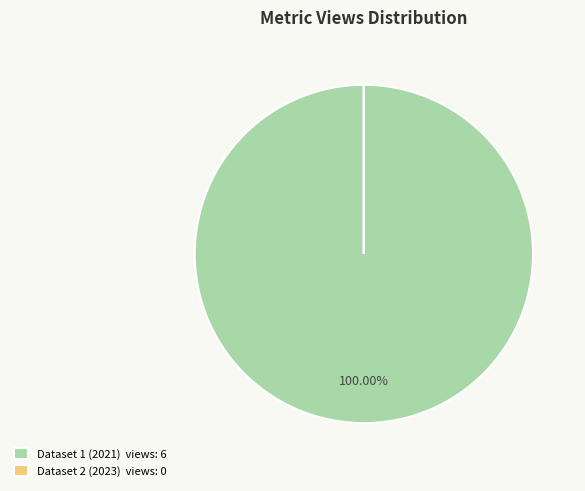

Which category accounts for the majority?

Dataset 1 (2021) views: 6